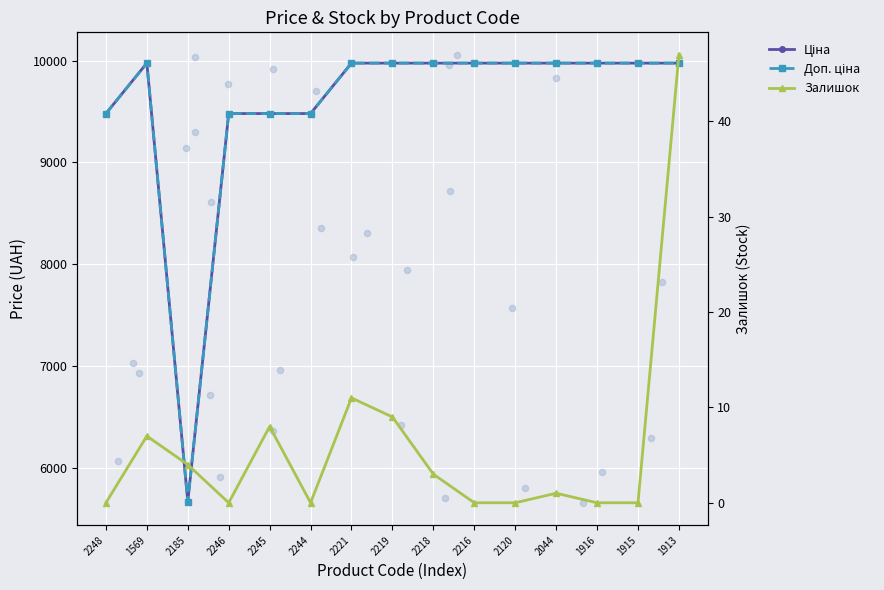

At how many categories does at least one series exceed 7859?

14